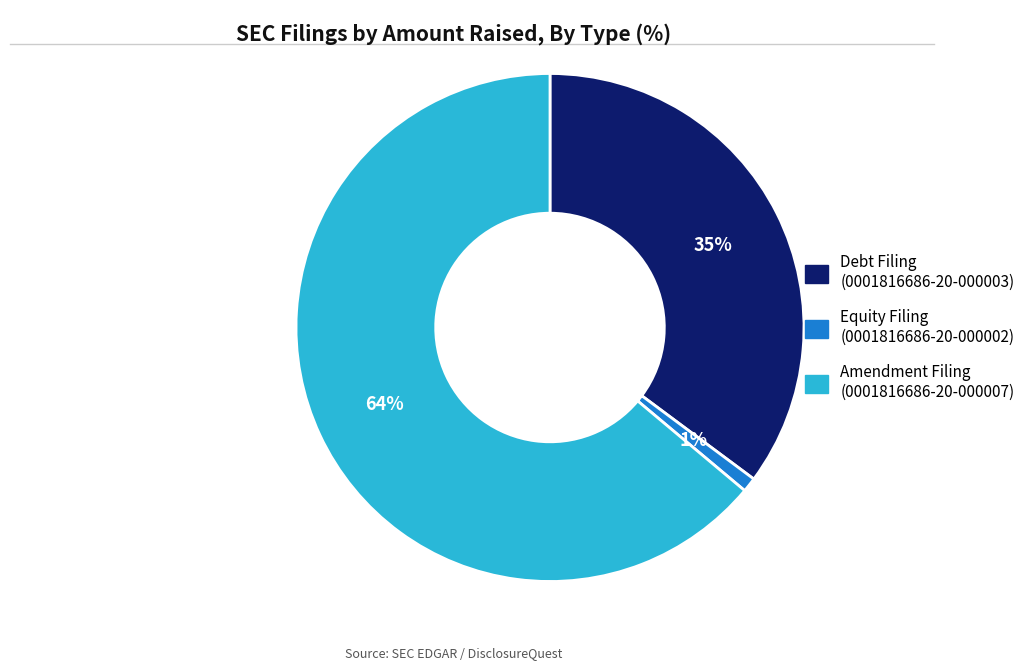

How many segments does this pie chart have?

3